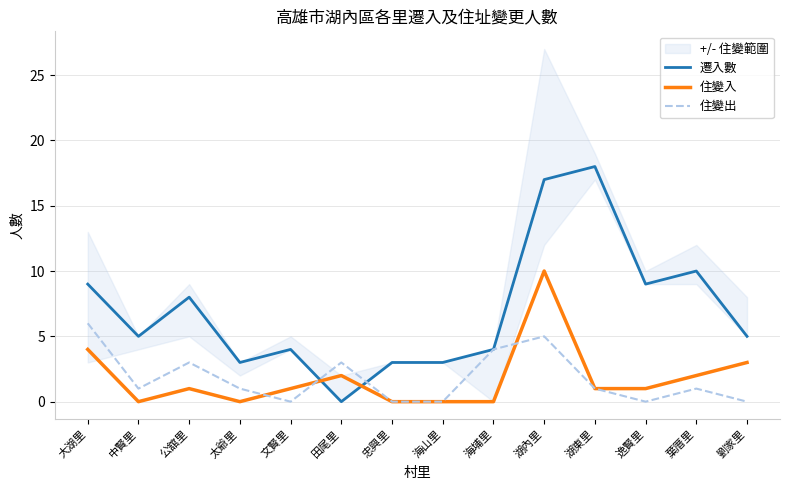

What are all the series names shown in the legend?

遷入數, 住變入, 住變出